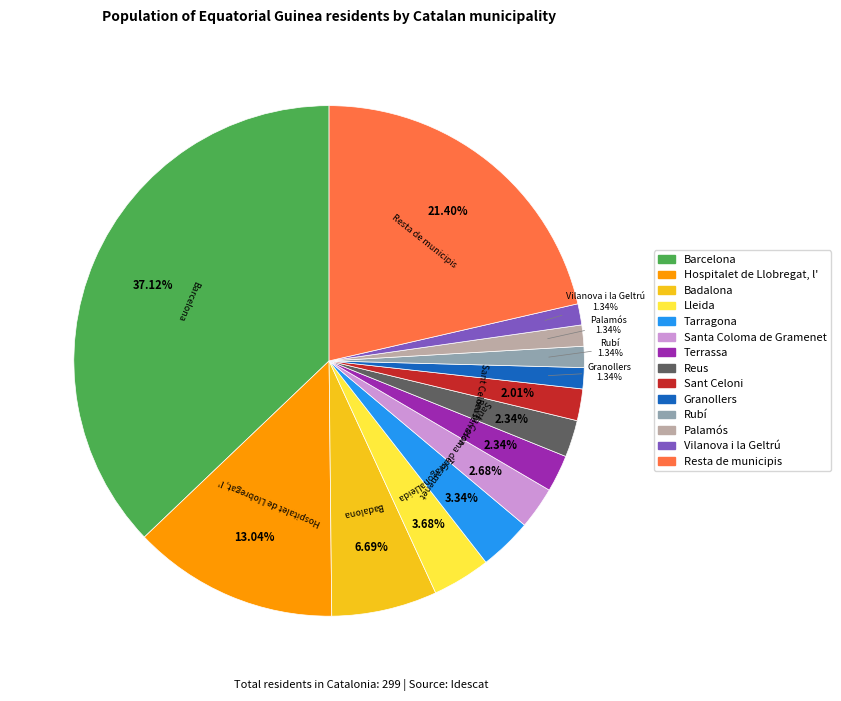

Does any single category account for the majority?

No